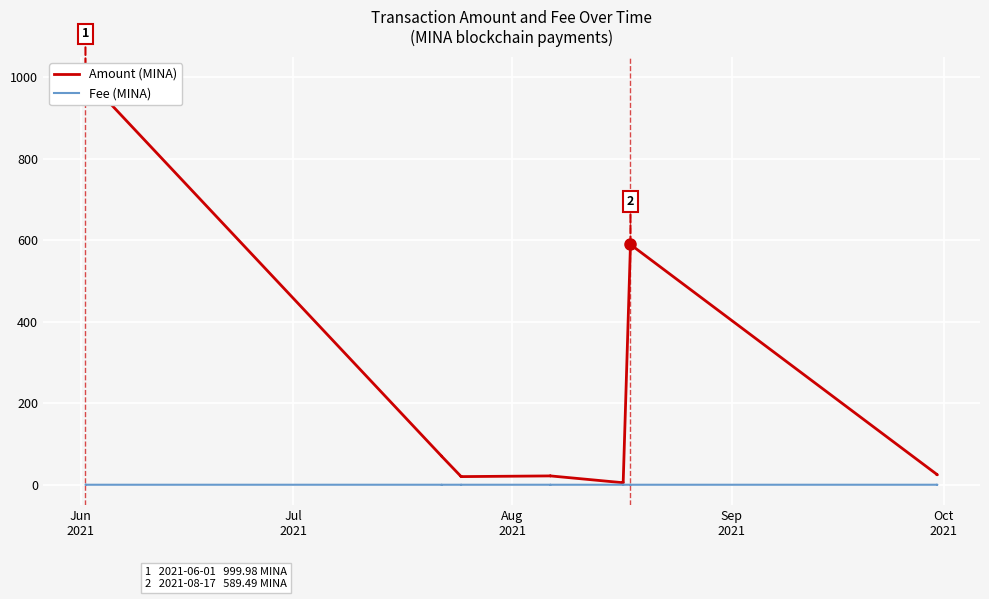

Count the Fee (MINA) values in the range 0 to 1.

14